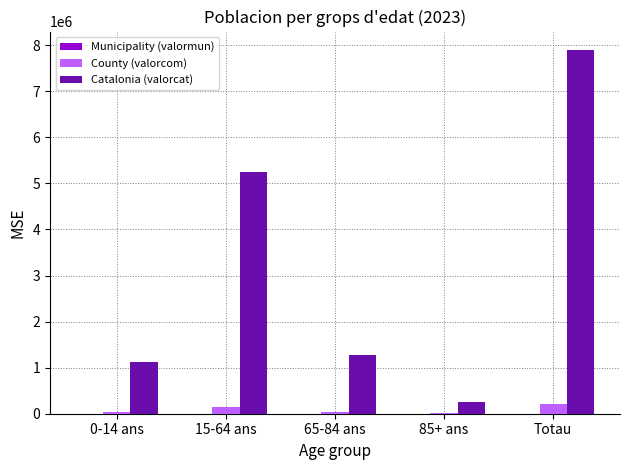

What is the greatest value displayed?

7901963